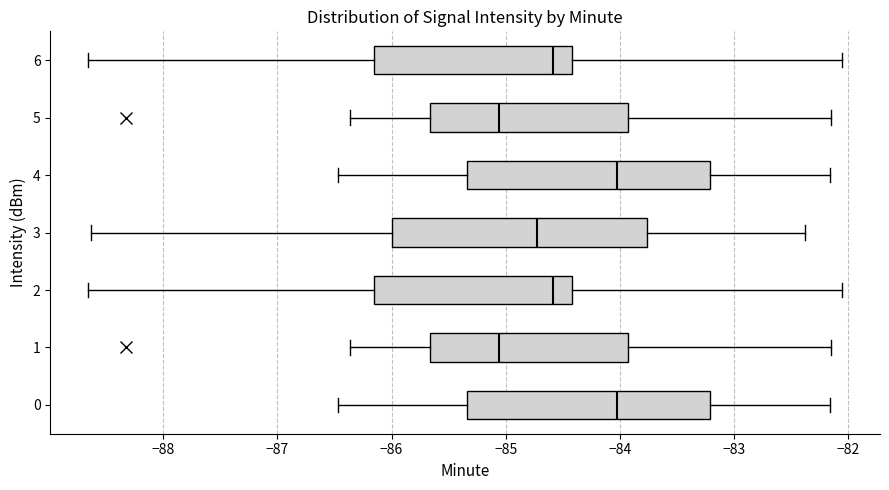

Where does the right whisker of the box at y = 4 end on the x-axis? The values are not printed on the chart, so give them approximately, as read against the axis.

-82.2